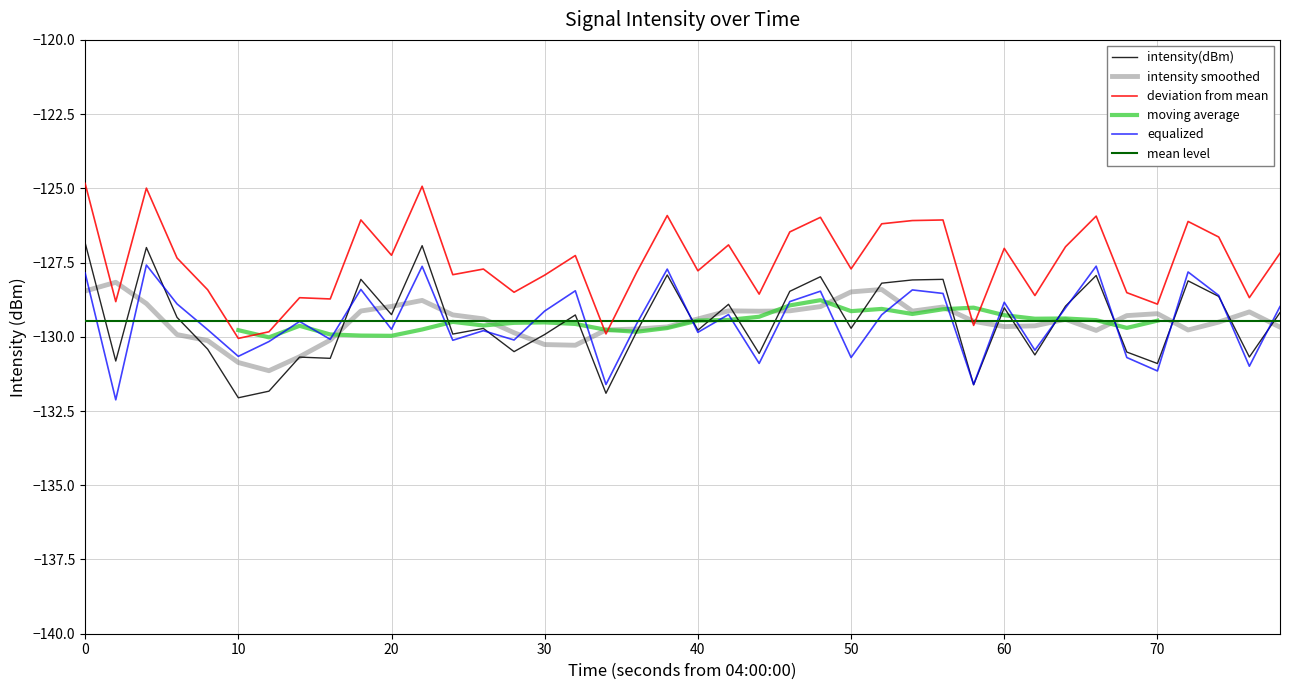

What is the greatest value displayed?

-126.8